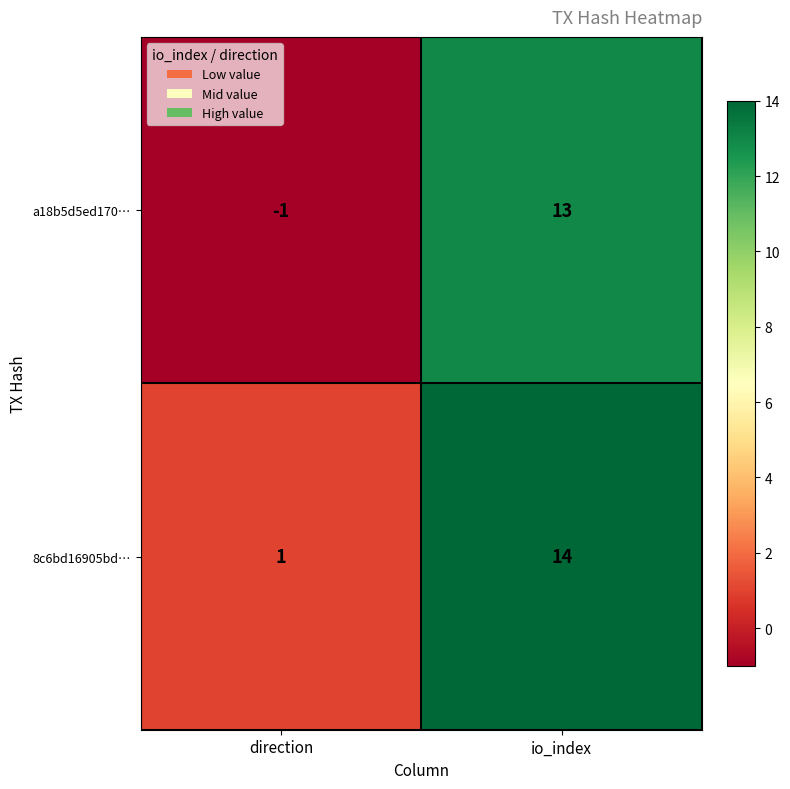

Which category has the highest value across all series?

io_index